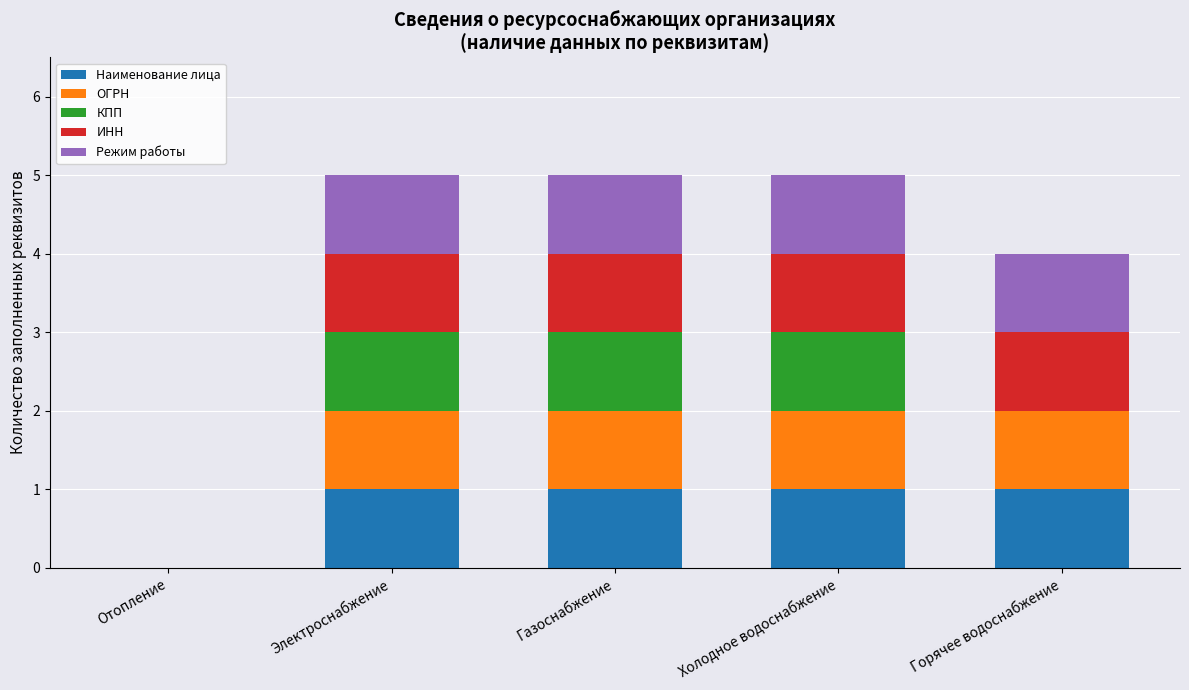

What is the sum of all Наименование лица values?

4